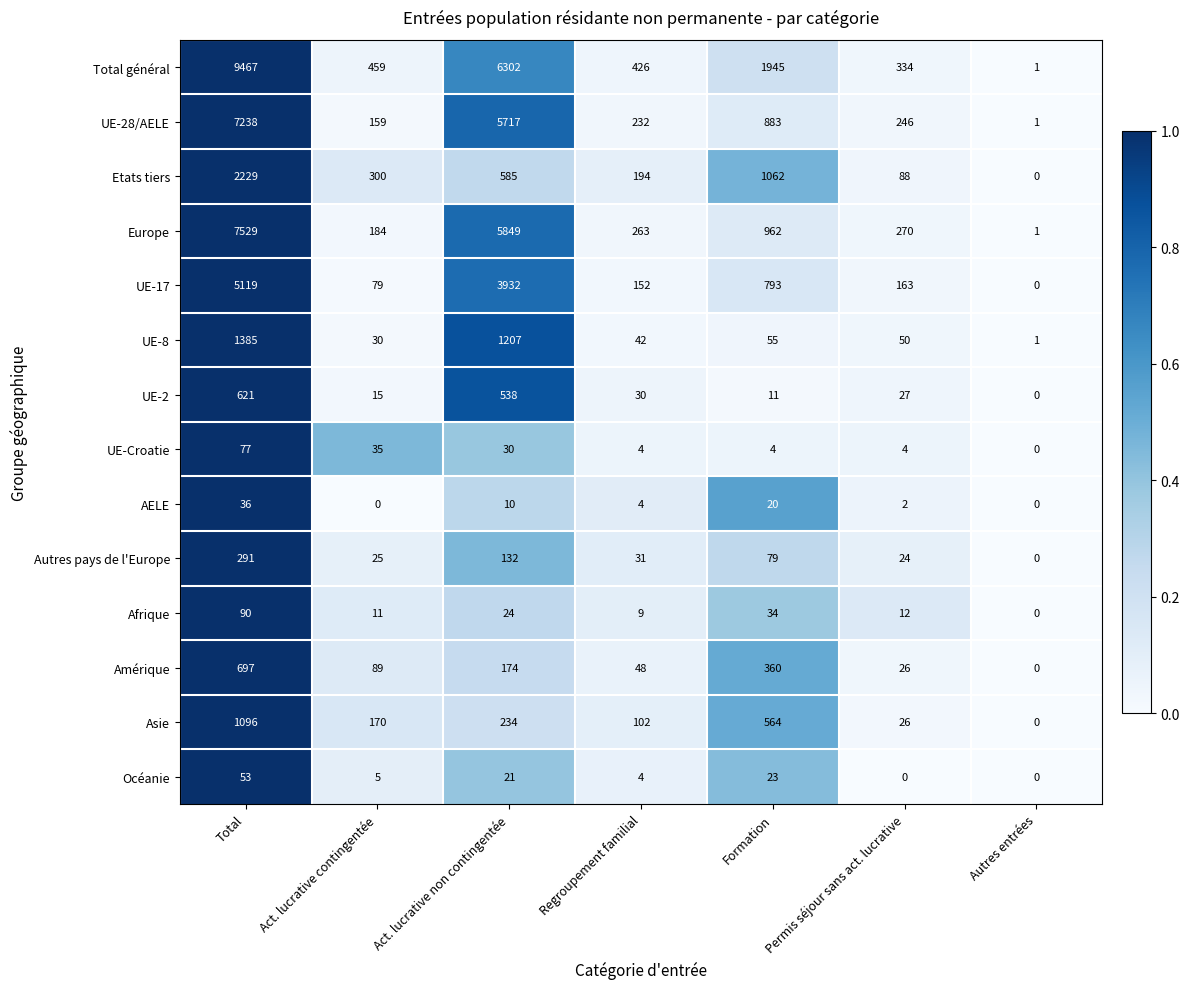

The UE-28/AELE series shows 883 at Formation. True or false?

True